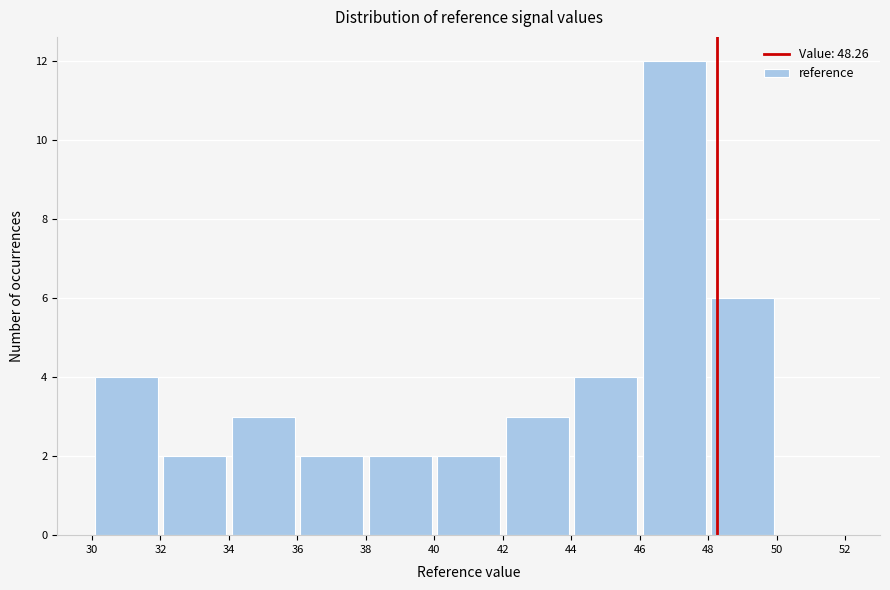

Reading left to right, list every bar in this chart as the range it spans on the x-axis followed by its height. The values are not printed on the chart, so give them approximately, as read against the axis.

30 to 32: 4
32 to 34: 2
34 to 36: 3
36 to 38: 2
38 to 40: 2
40 to 42: 2
42 to 44: 3
44 to 46: 4
46 to 48: 12
48 to 50: 6
50 to 52: 0